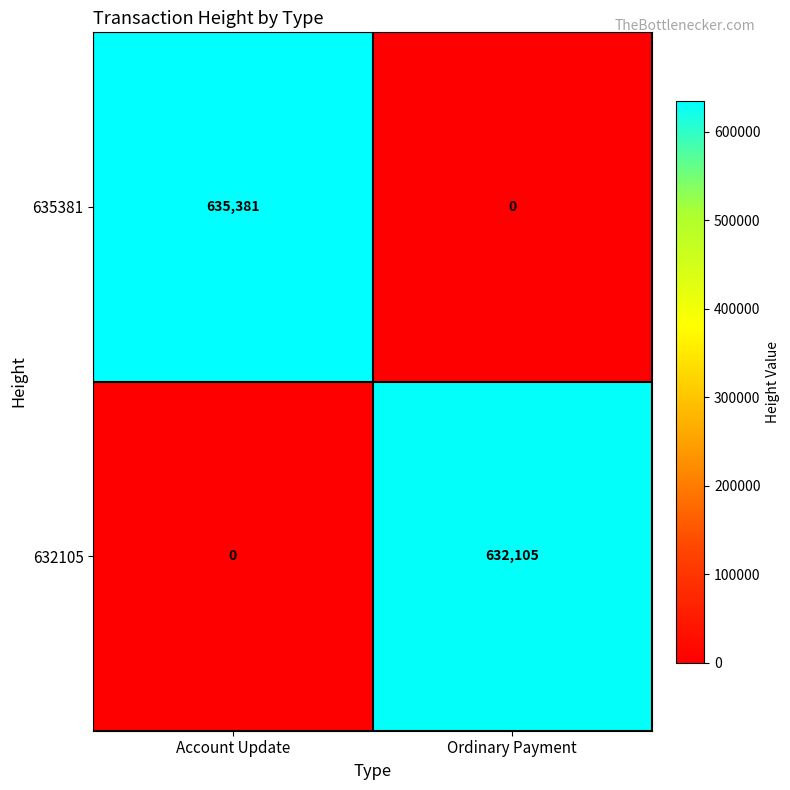

Which category has the highest value across all series?

Account Update